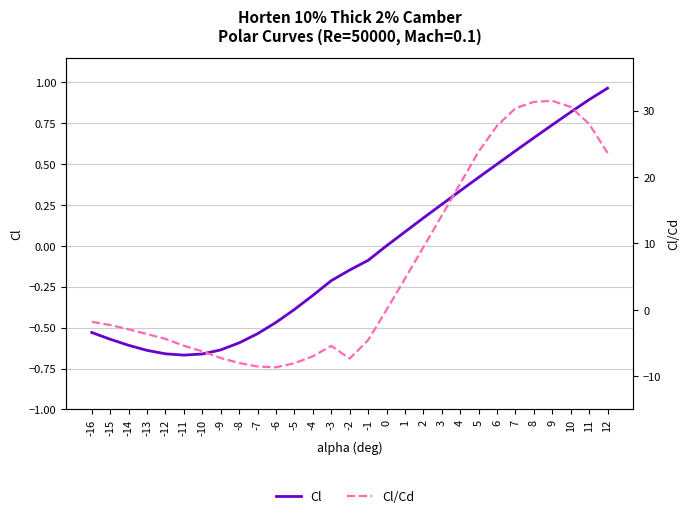

True or false: Cl/Cd and Cl cross at least once.

False